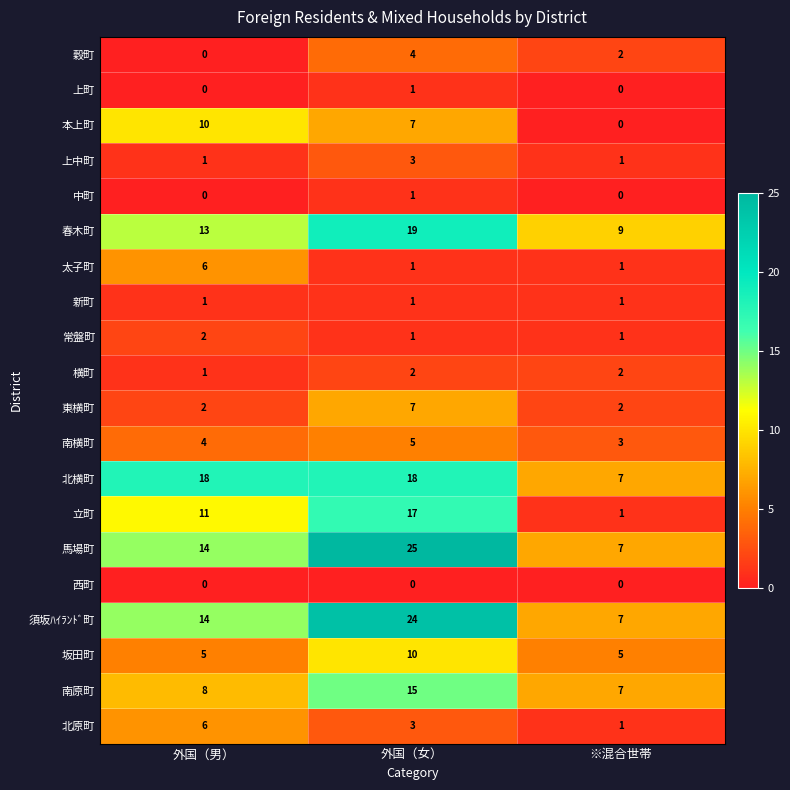

Which series has the largest total across all categories?

馬場町